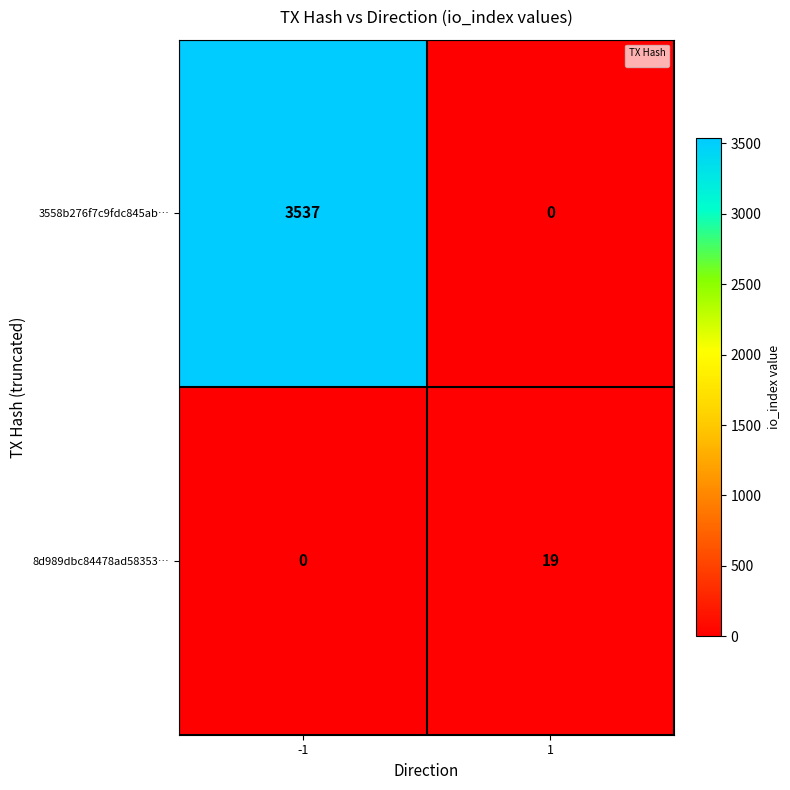

Is it true that the value at -1 is 0?

True